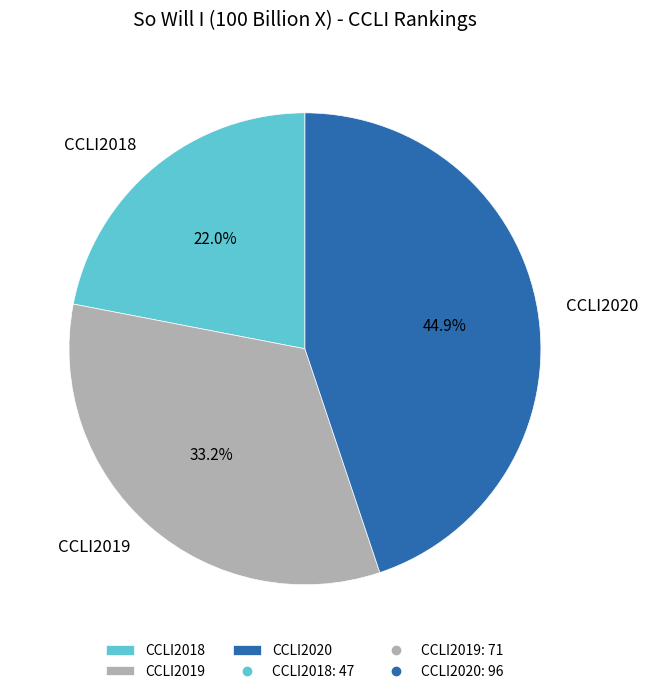

To the nearest percent, what percentage of the pie is CCLI2018?

22%